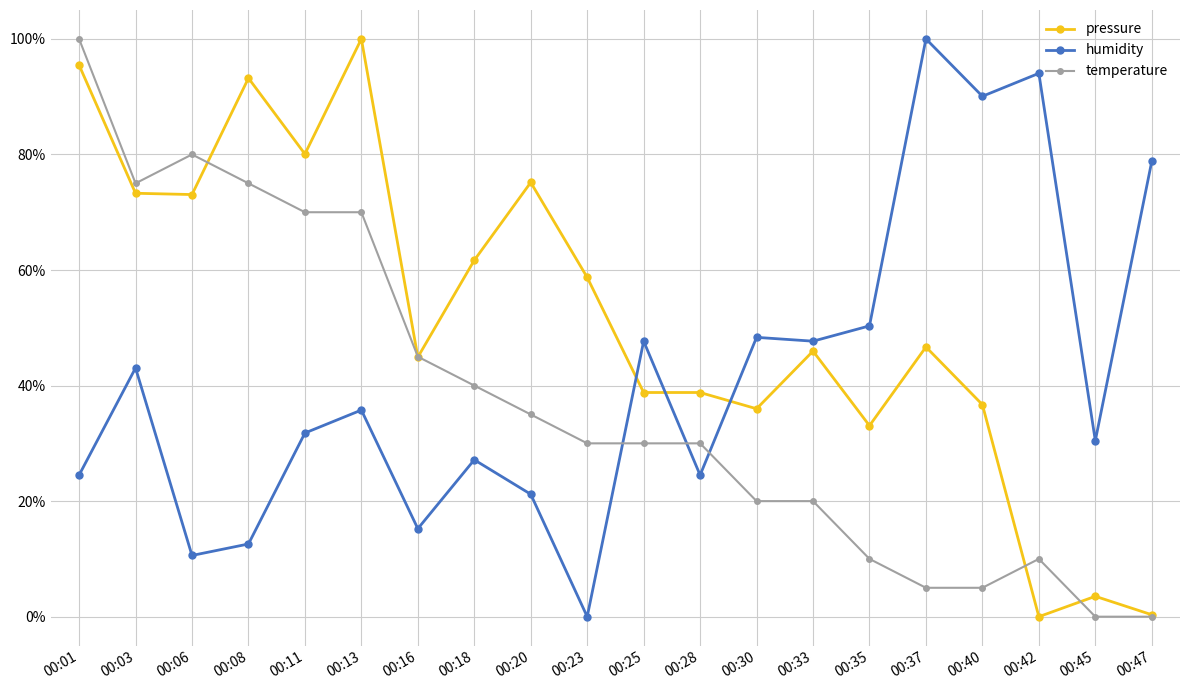

What is the value of the humidity point at the 9th from the left?

0.2